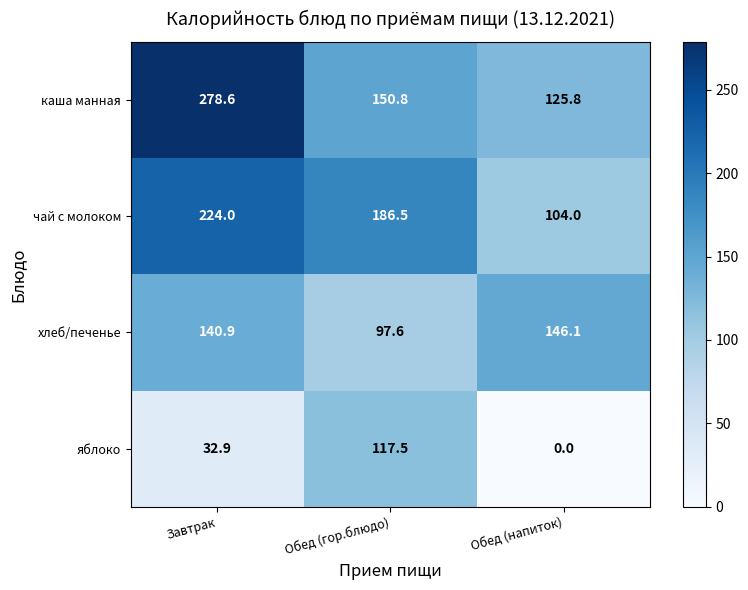

The value of каша манная at Обед (гор.блюдо) is 67.7. True or false?

False